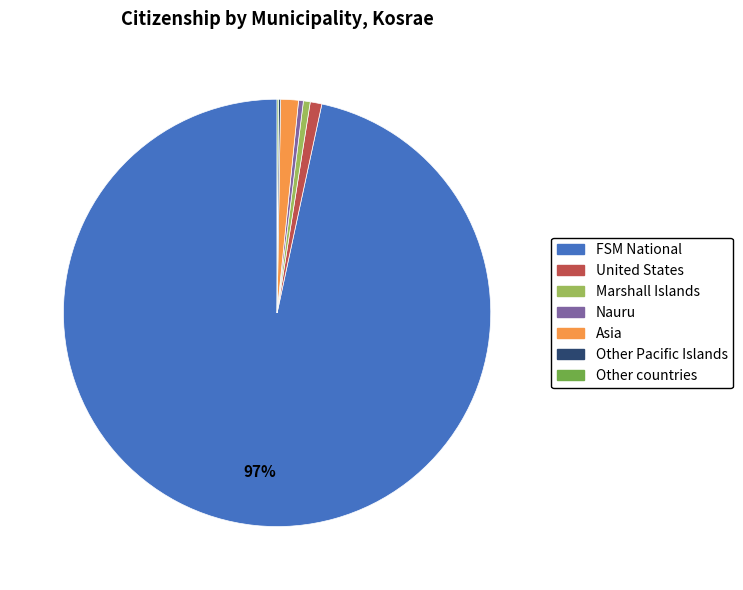

What percentage is the Asia slice, to the nearest percent?

1%